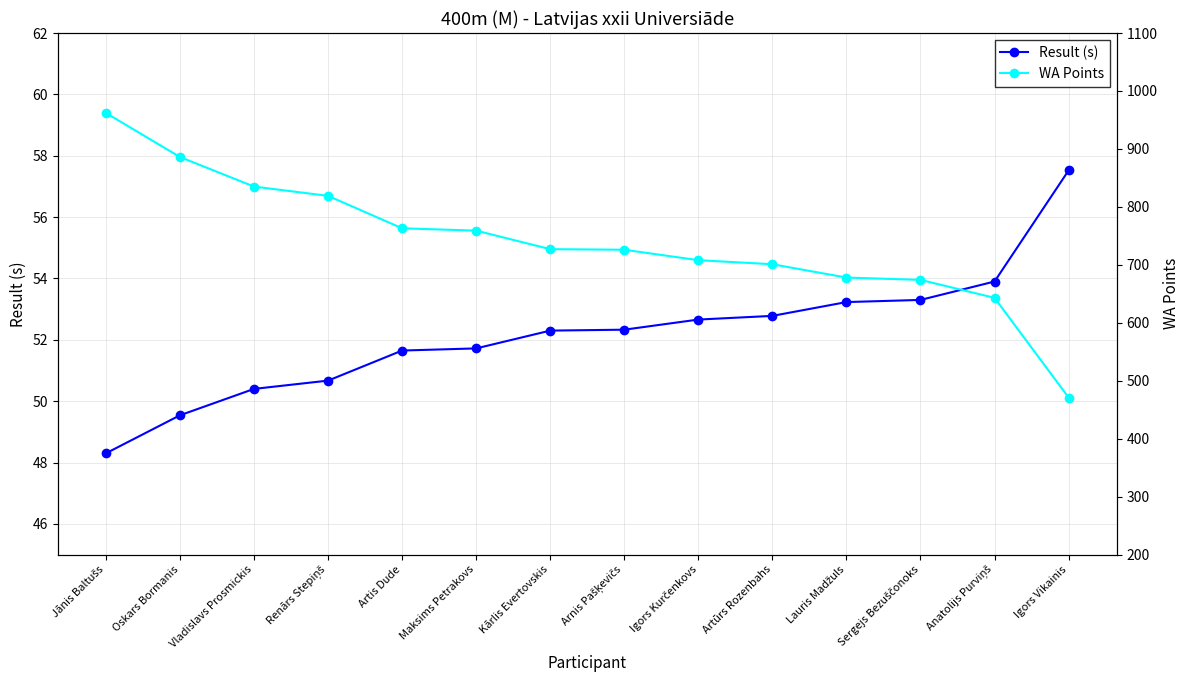

What is the label of the 9th point from the right?

Maksims Petrakovs